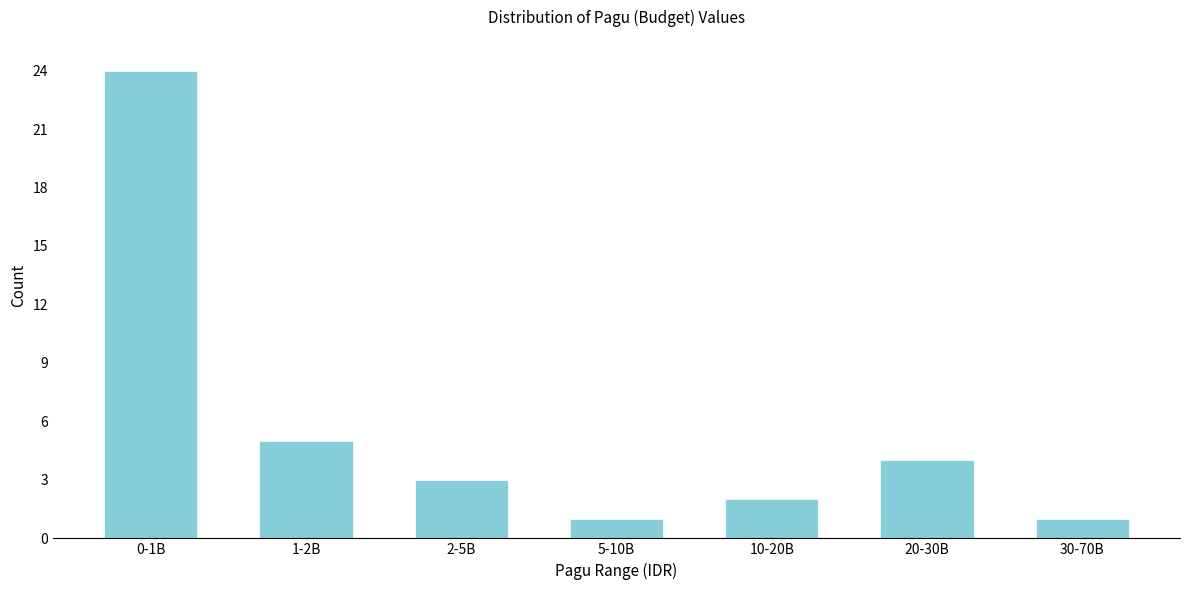

Reading right to left, list all the values displayed in this chart.

1	4	2	1	3	5	24